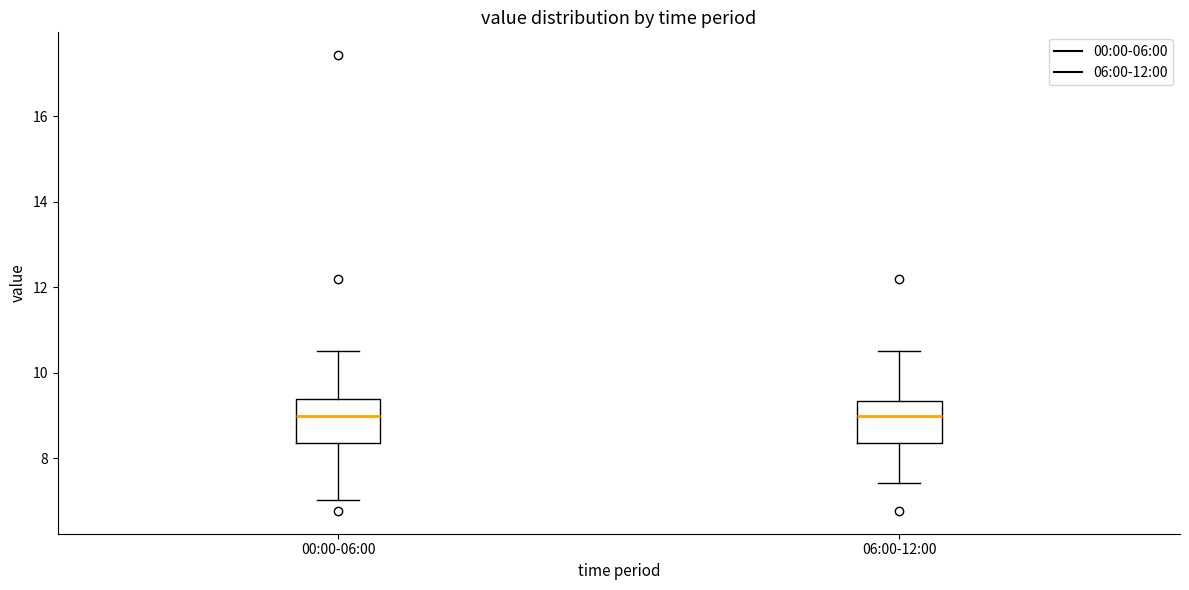

Reading left to right, transcribe this box plot: for each box, give where its median line is, the range the box spans, and where its two whiskers end, as read against the y-axis. The values are not printed on the chart, so give them approximately, as read against the axis.

00:00-06:00: median 9.0, box 8.4 to 9.4, whiskers 7.0 to 10.6
06:00-12:00: median 9.0, box 8.4 to 9.4, whiskers 7.4 to 10.6